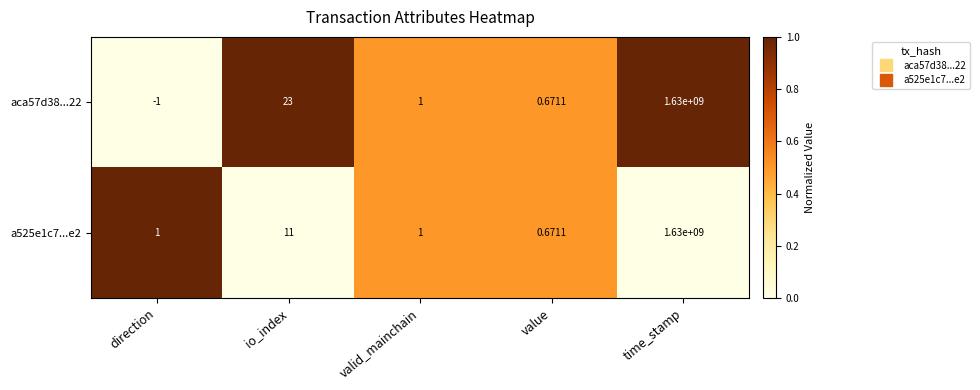

At which label is aca57d38...22 closest to 814999999?

io_index